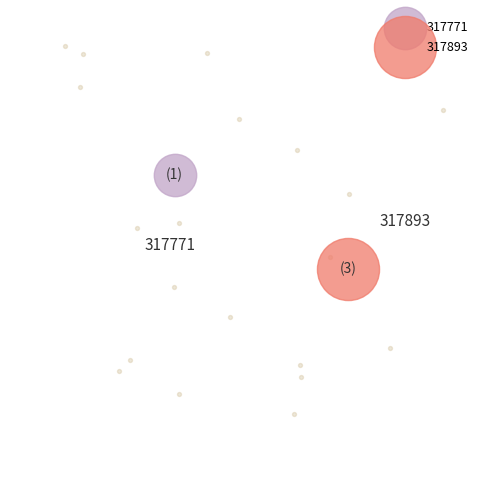

What is the change in value from 317771 to 317893?

+2